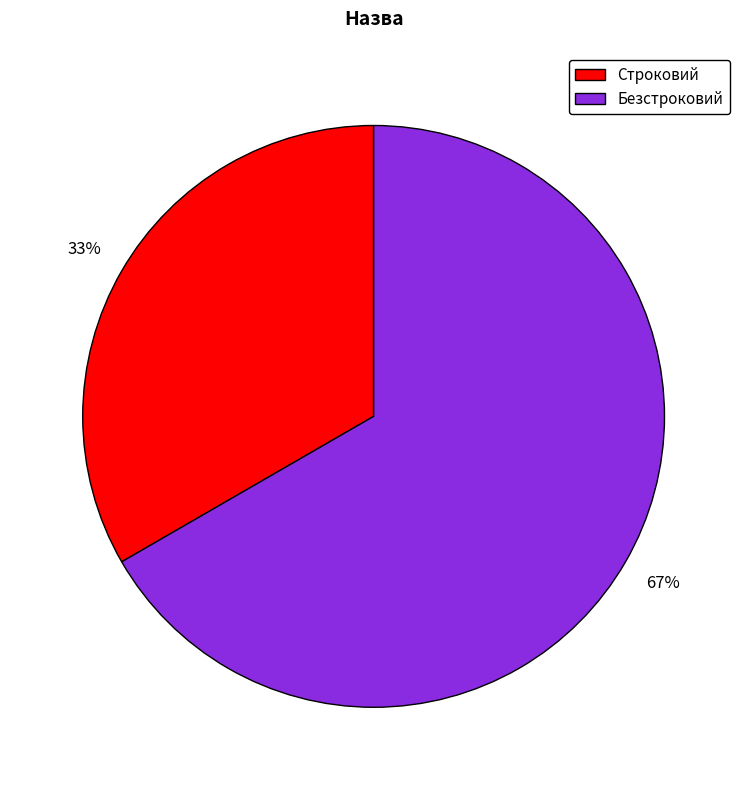

To the nearest percent, what is the combined percentage of Строковий and Безстроковий?

100%